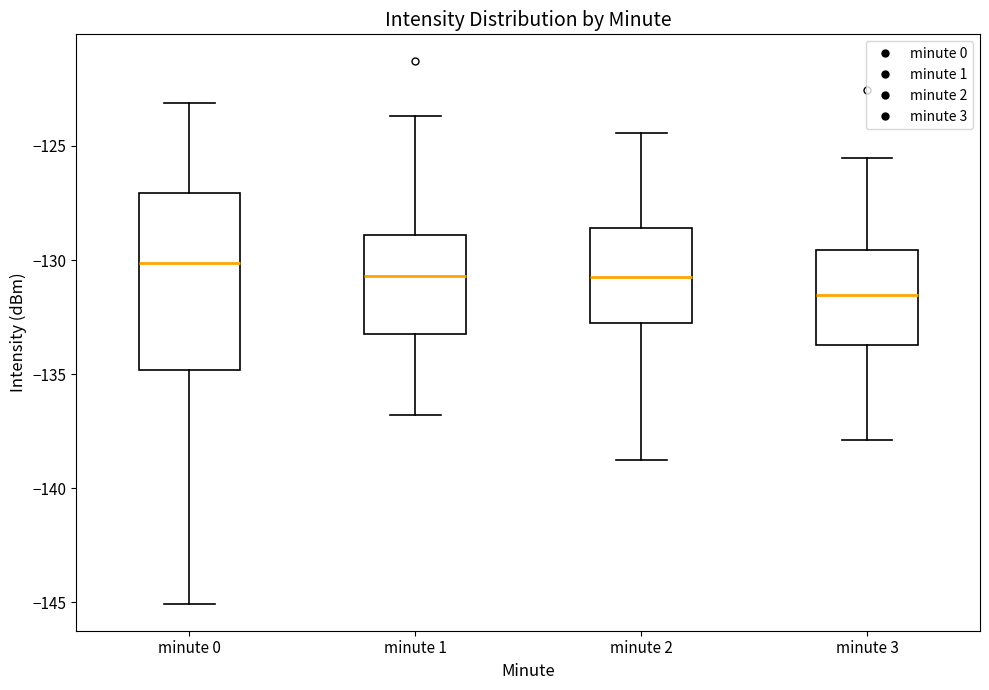

Which box's median line is the lowest?

minute 3